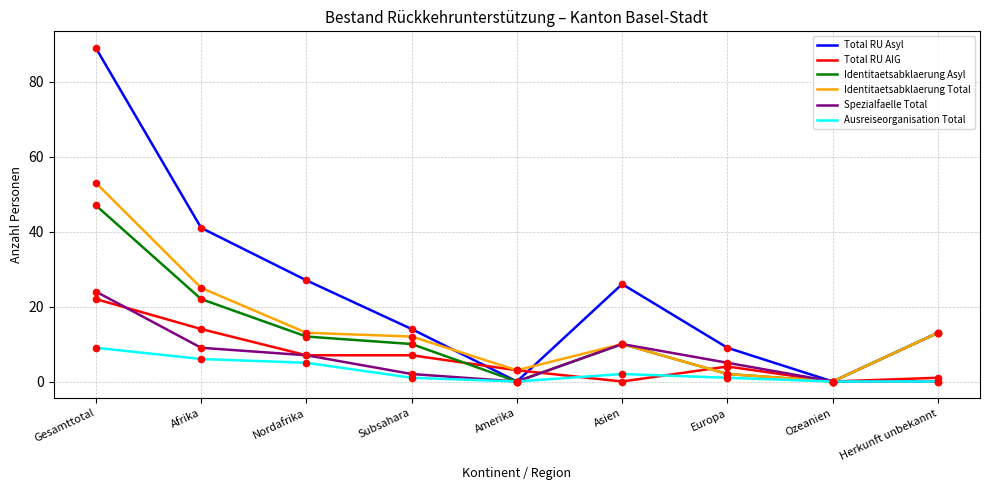

What are all the series names shown in the legend?

Total RU Asyl, Total RU AIG, Identitaetsabklaerung Asyl, Identitaetsabklaerung Total, Spezialfaelle Total, Ausreiseorganisation Total